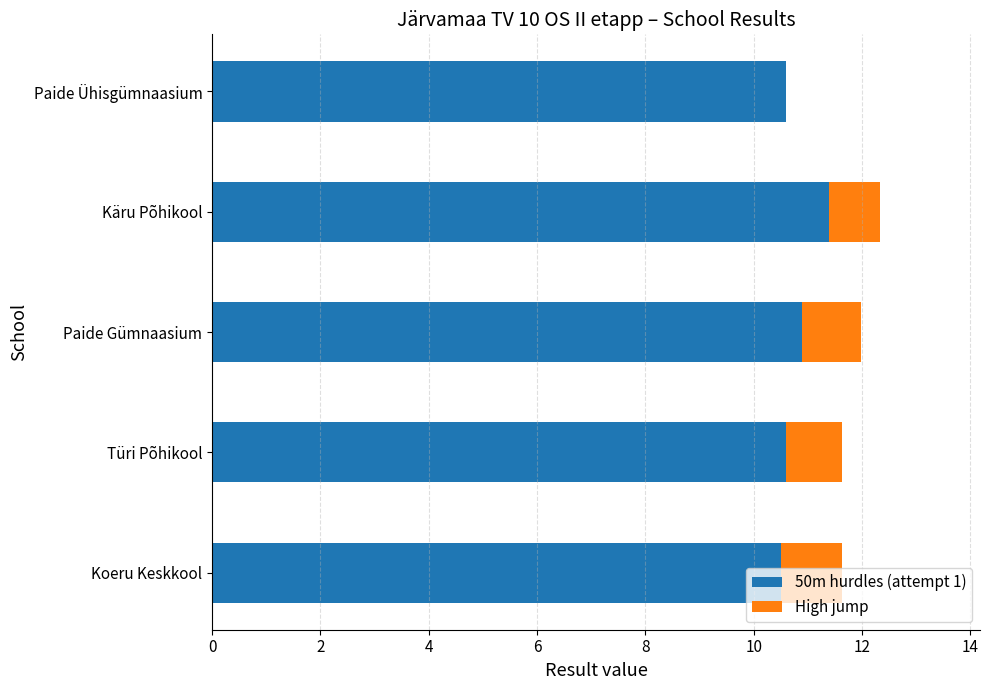

True or false: 50m hurdles (attempt 1) has a value of 11.4 at Käru Põhikool.

True